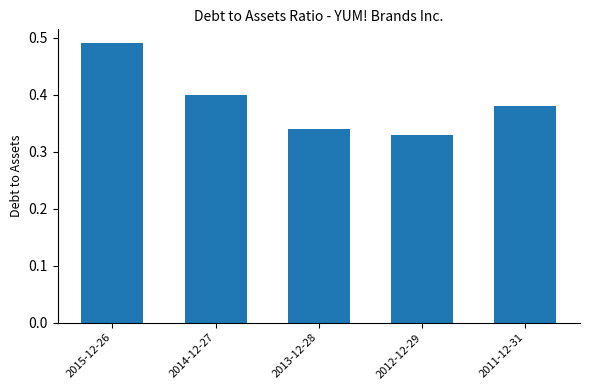

The chart shows a value of 0.8 at 2015-12-26. True or false?

False